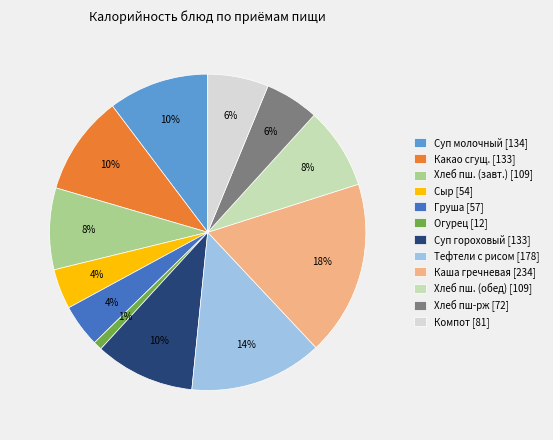

The Хлеб пш. (обед) [109] slice represents 14% of the pie. True or false?

False